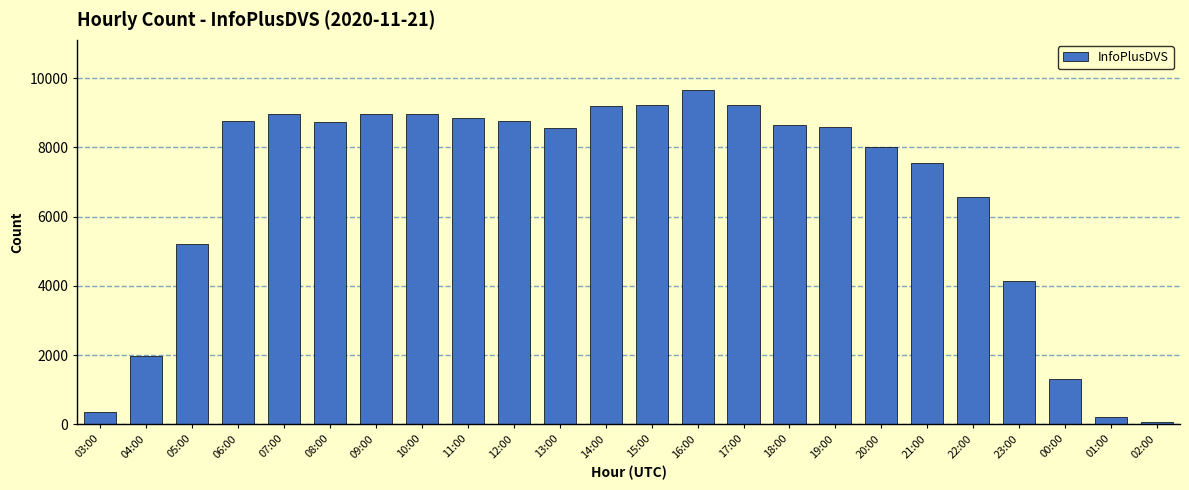

At which category does the chart reach its minimum across all series?

02:00